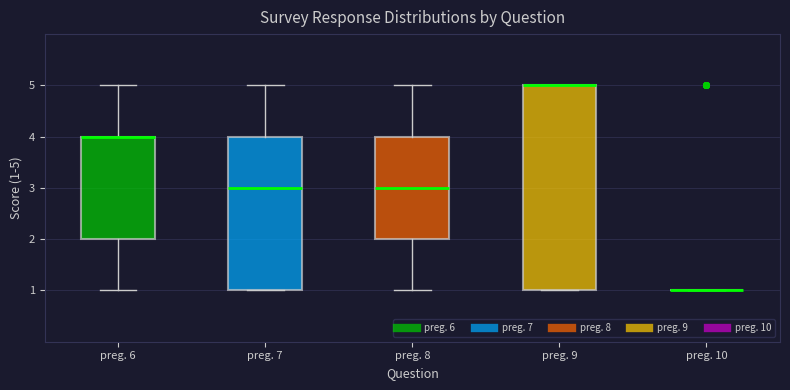

Comparing the boxes themselves (not the whiskers), which one is the tallest?

preg. 9